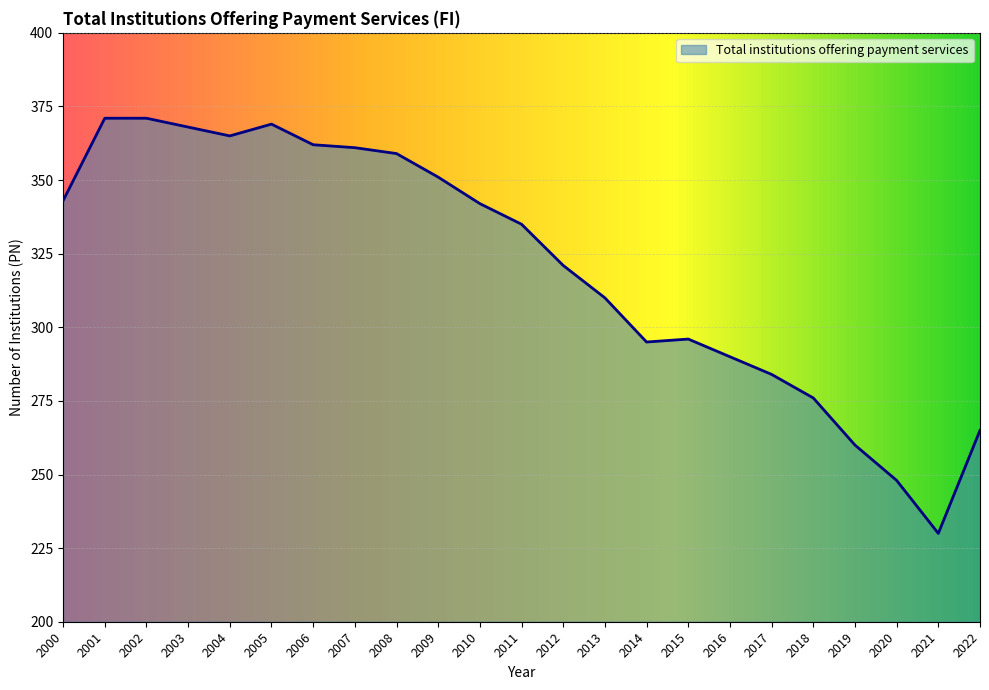

What is the ratio of the value at 2002 to the value at 2017?

1.3